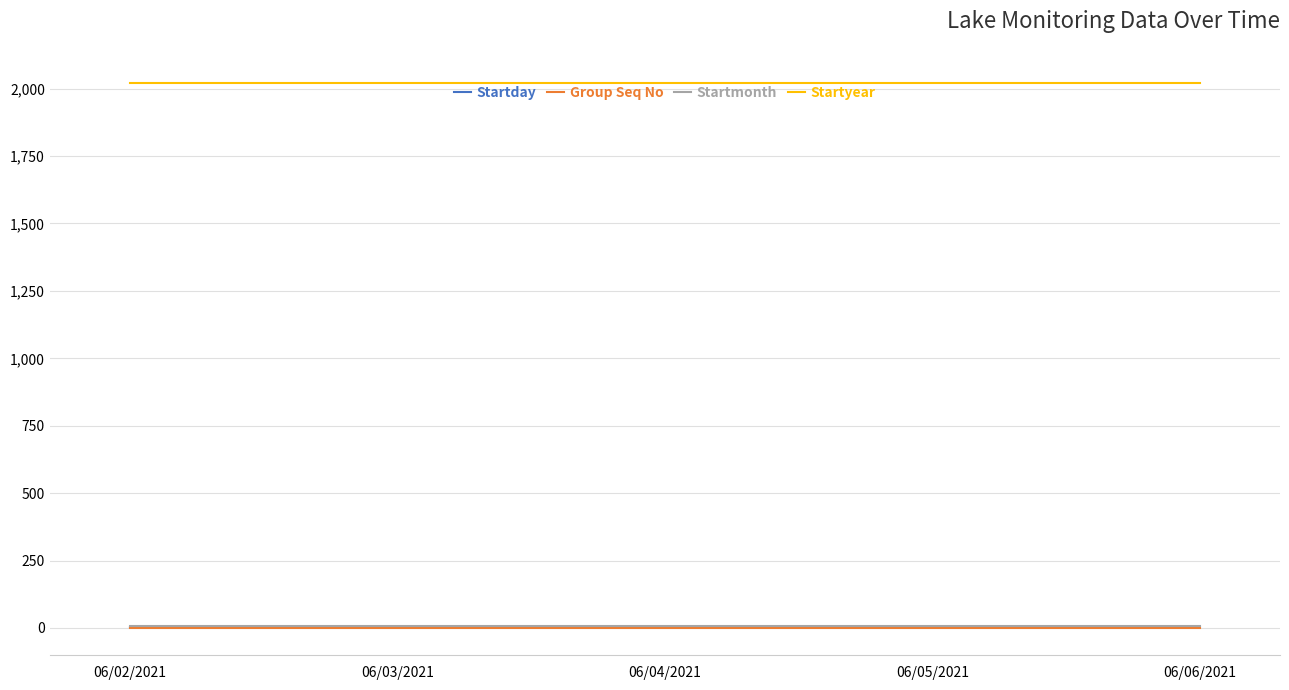

Is the value of Startyear at 06/04/2021 greater than the value of Startday at 06/06/2021?

Yes